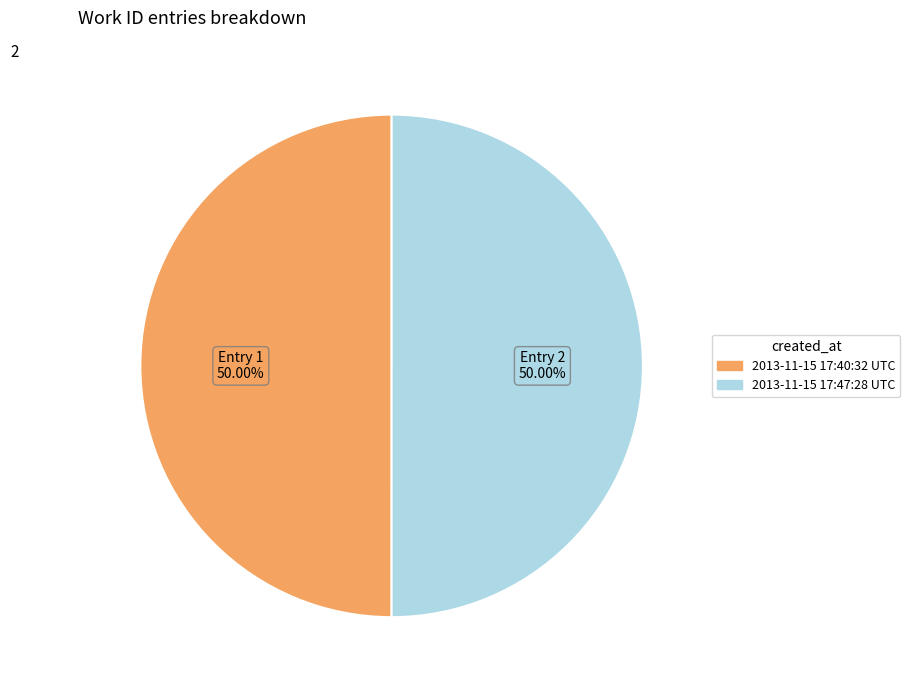

What percentage do 2013-11-15 17:47:28 UTC and 2013-11-15 17:40:32 UTC together represent?

100.0%